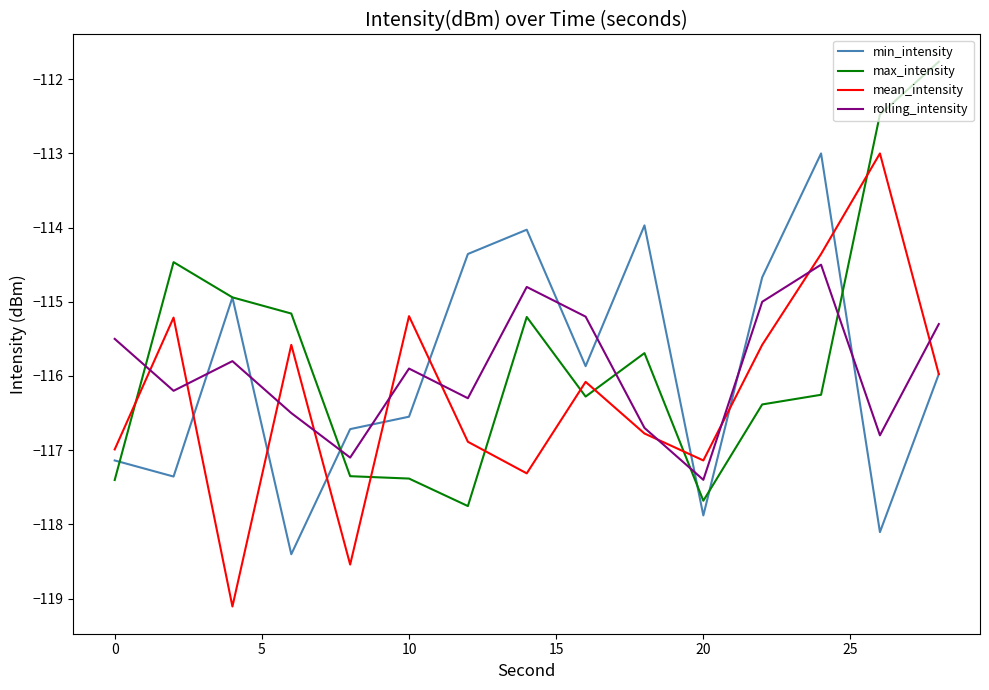

What is the highest value of the min_intensity series?

-113.0